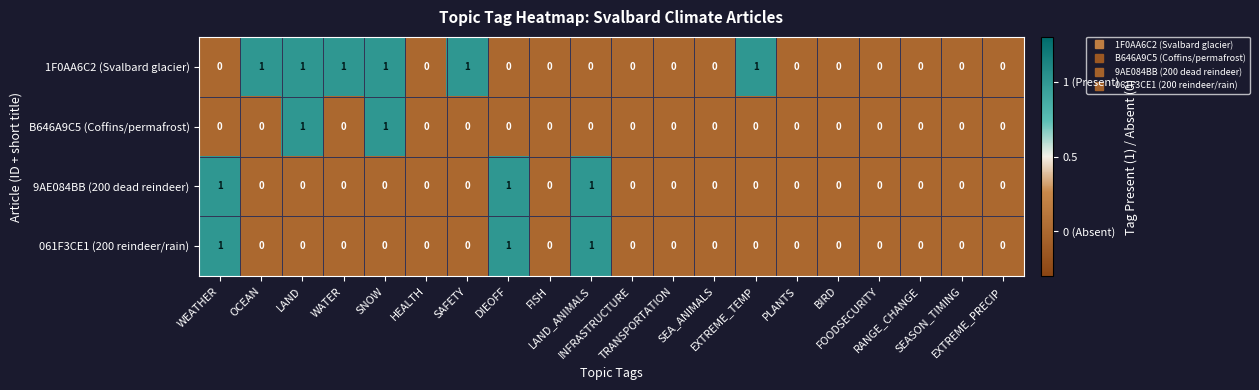

Count the number of data series in this chart.

4